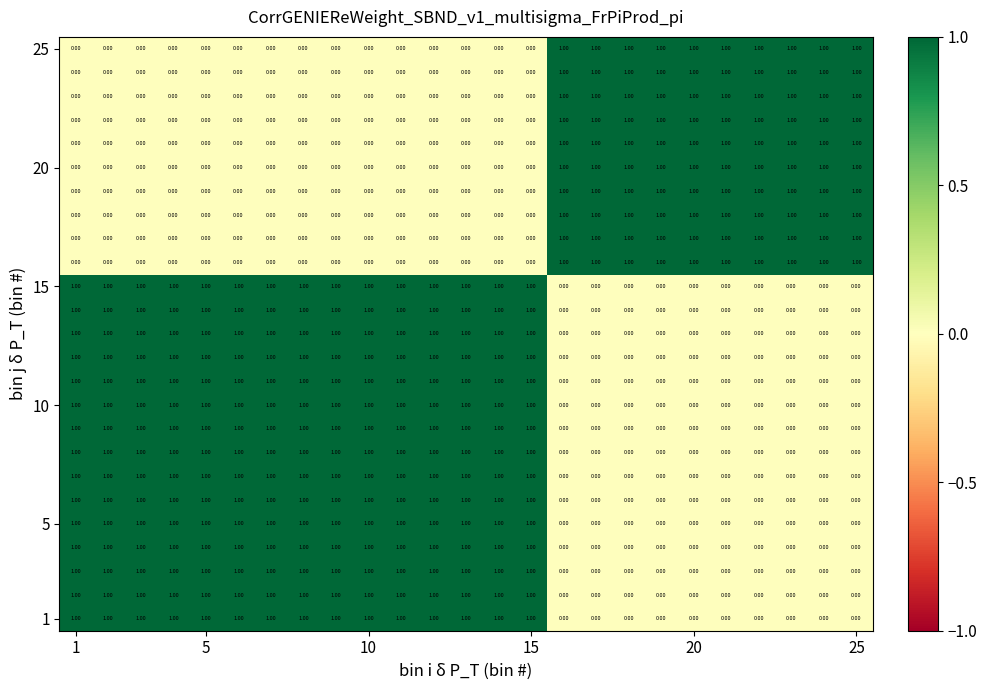

At how many categories does at least one series exceed 0?

25